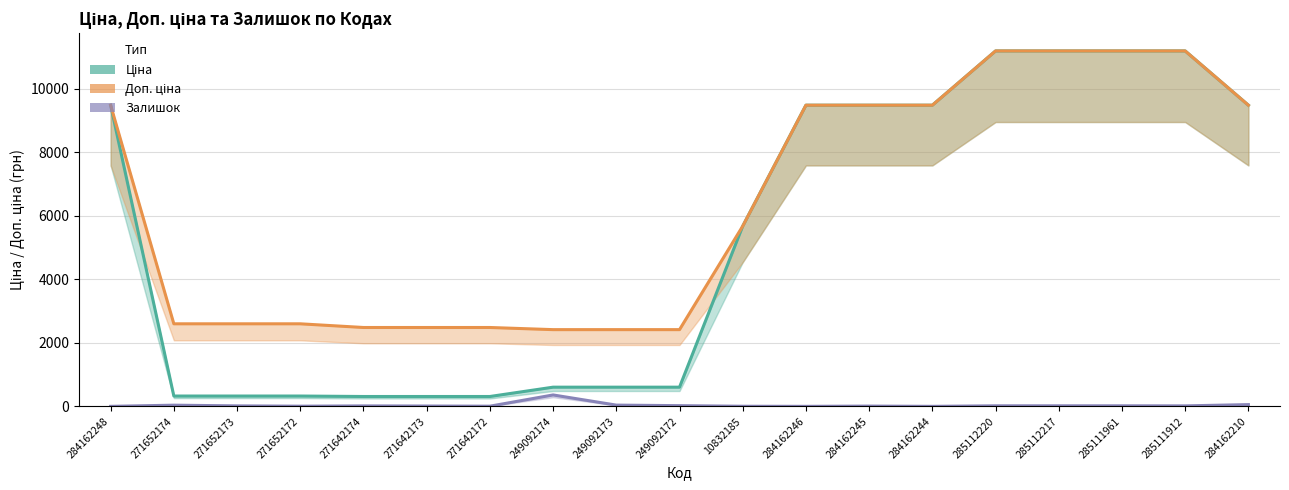

True or false: Залишок and Доп. ціна cross at least once.

False